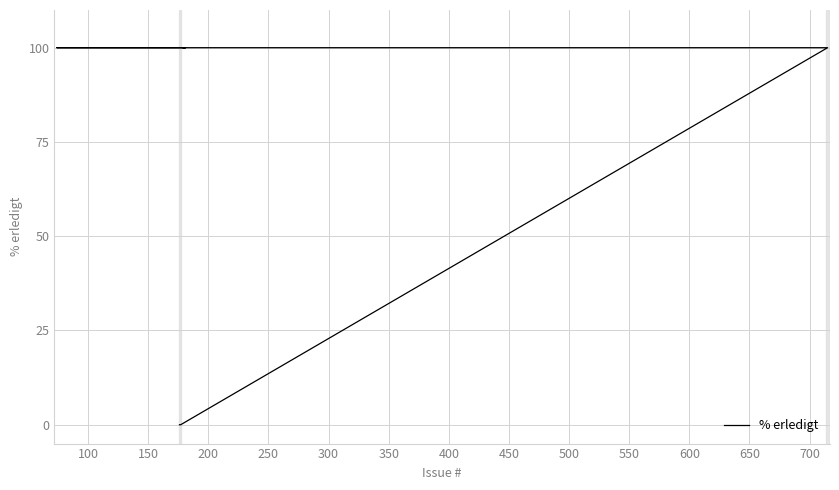

Does the chart display data point markers on the line(s)?

No